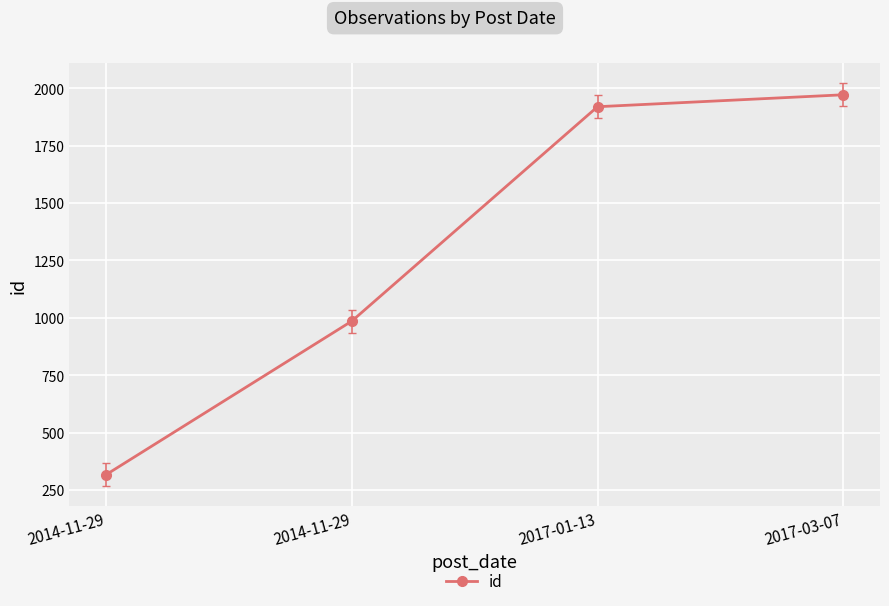

What is the label of the 4th point from the right?

2014-11-29